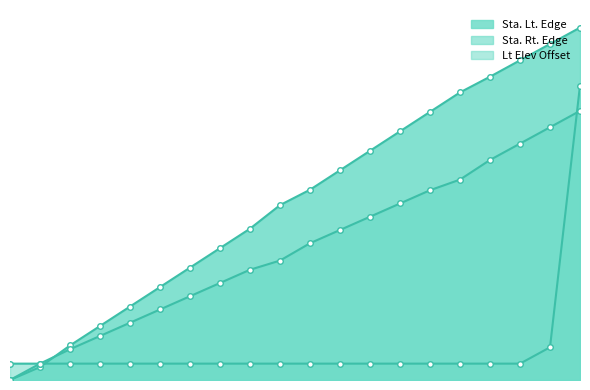

Does the chart display data point markers on the line(s)?

Yes